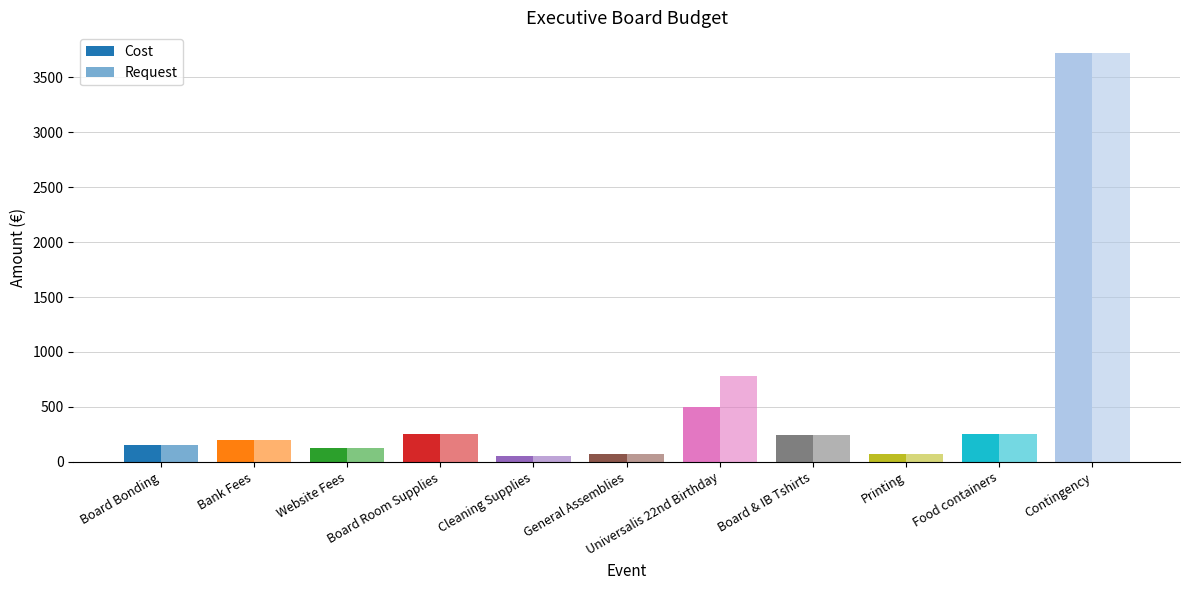

What is the average value of the Cost series?

513.2